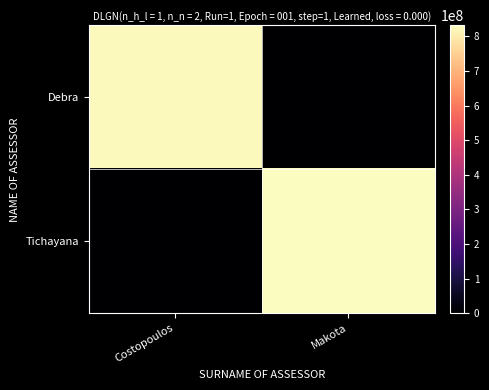

What is the spread (max minus min) of values at Makota?

832224050